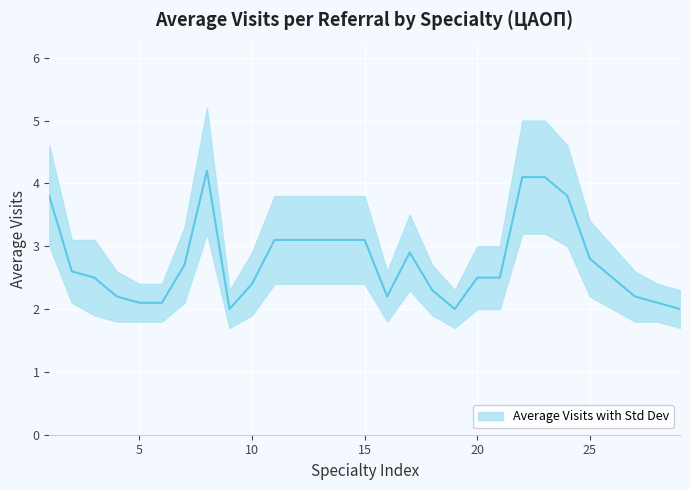

How many values exceed 2?

26